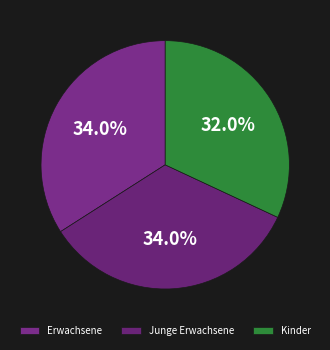

To the nearest percent, what is the combined percentage of Erwachsene and Junge Erwachsene?

68%